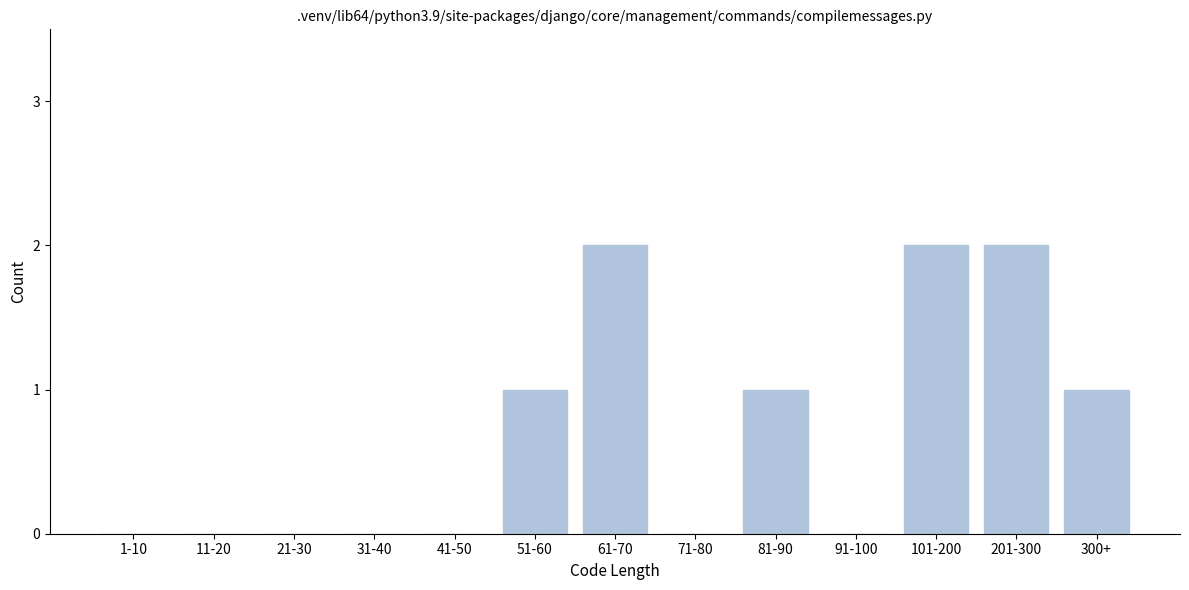

Reading left to right, extract all data points from this chart.

1-10=0	11-20=0	21-30=0	31-40=0	41-50=0	51-60=1	61-70=2	71-80=0	81-90=1	91-100=0	101-200=2	201-300=2	300+=1